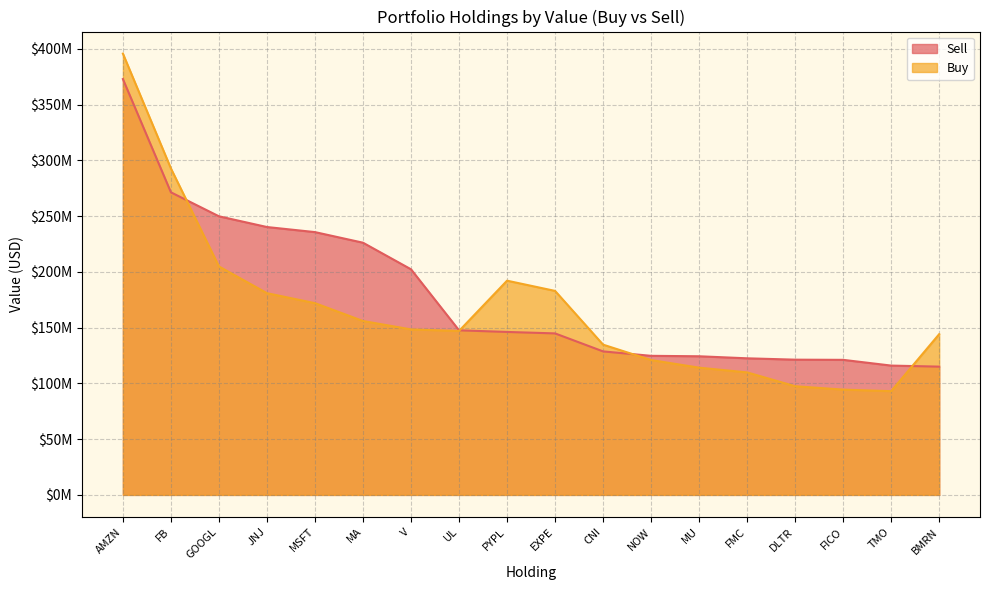

Between EXPE and AMZN, which is larger?

AMZN